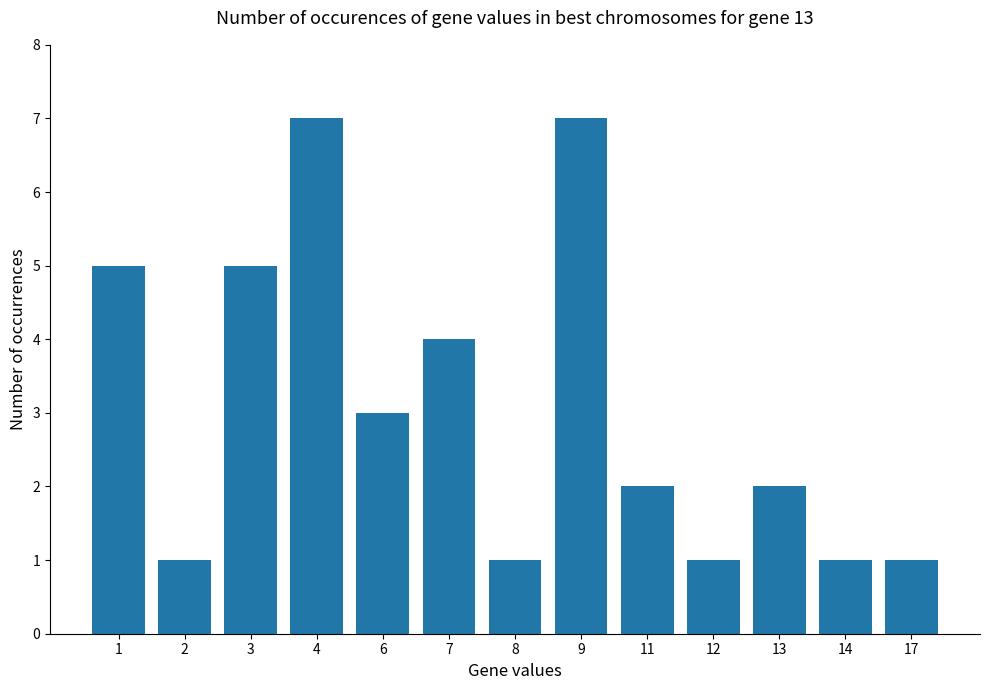

Where is the data nearest to the value 4?

7